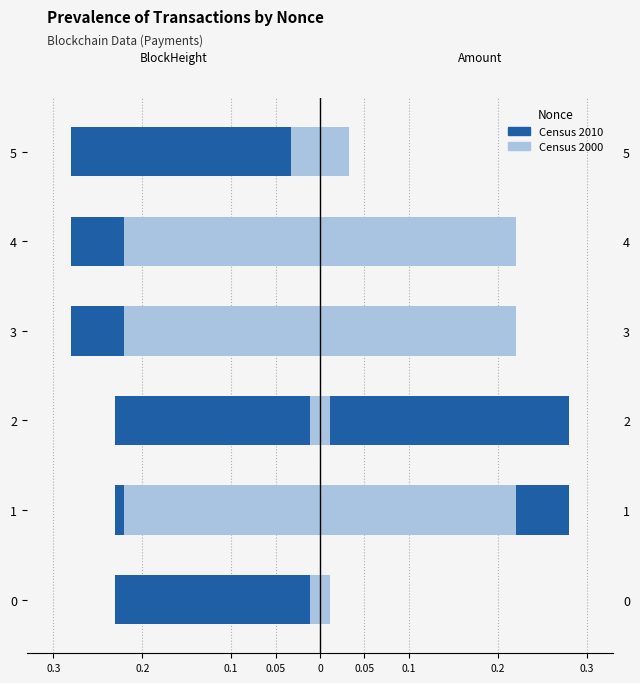

Between 0.05 and 0.1, which is larger?

0.1